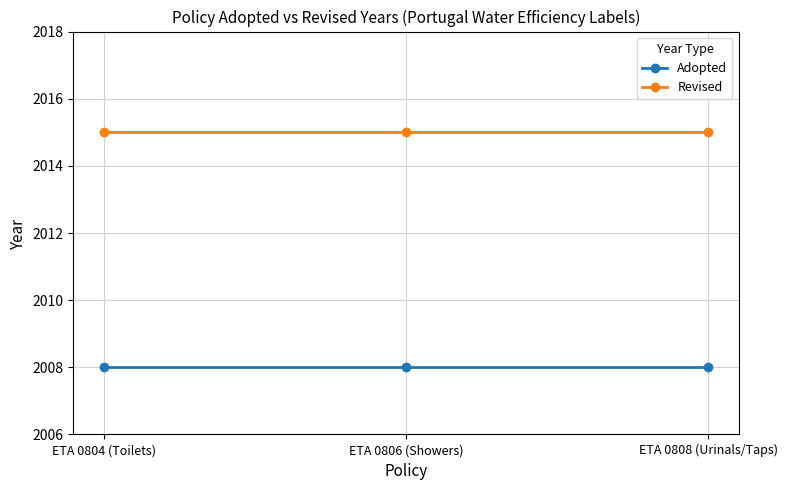

What is the difference between the highest and lowest values at ETA 0808 (Urinals/Taps)?

7